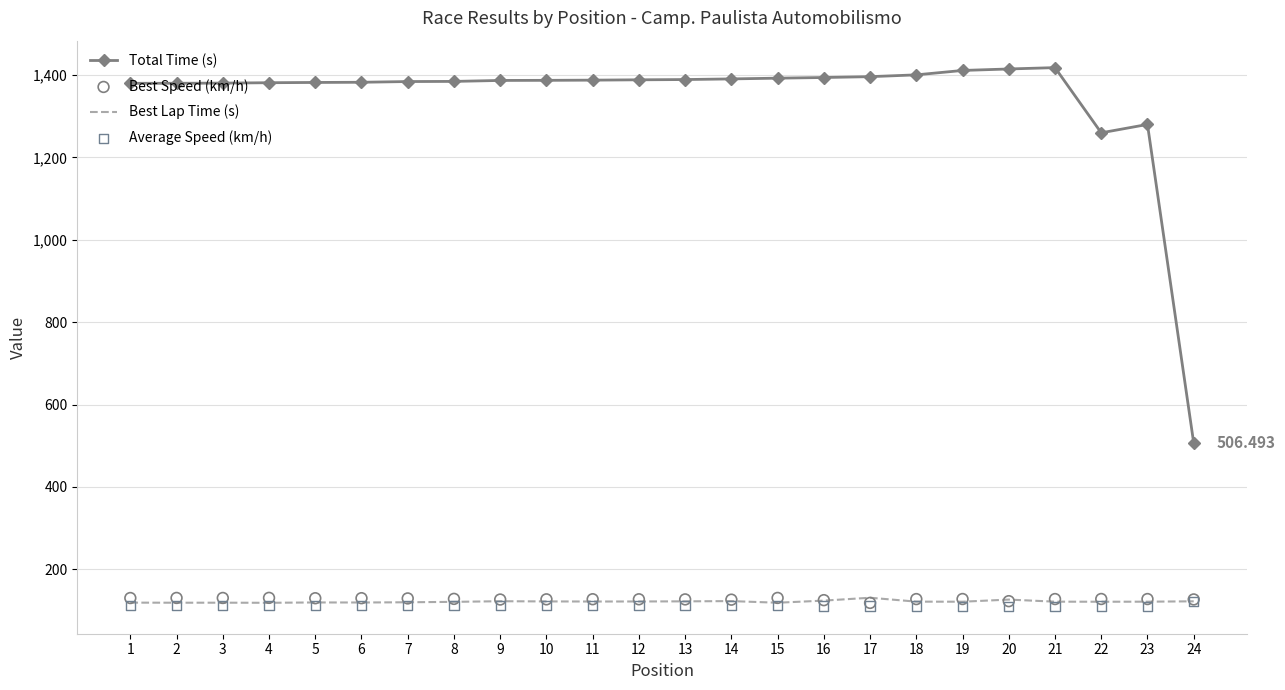

What is the total value across all series at 18?

1760.5